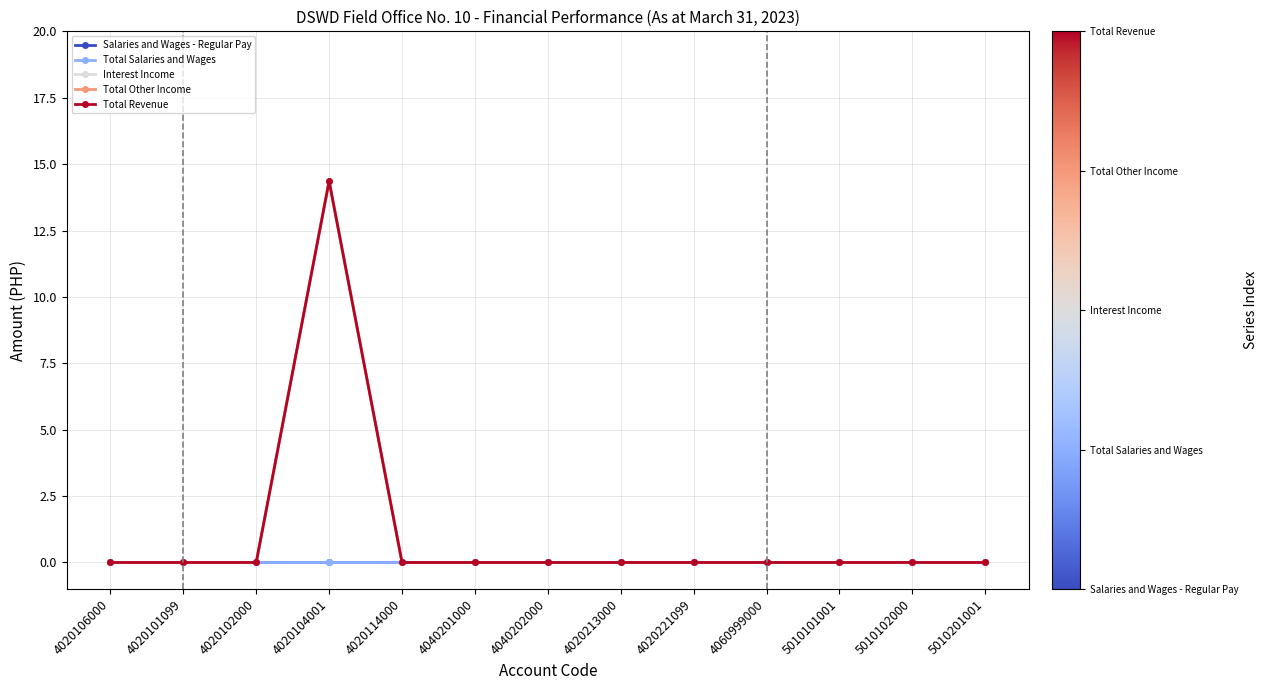

Does the chart have visible grid lines?

Yes